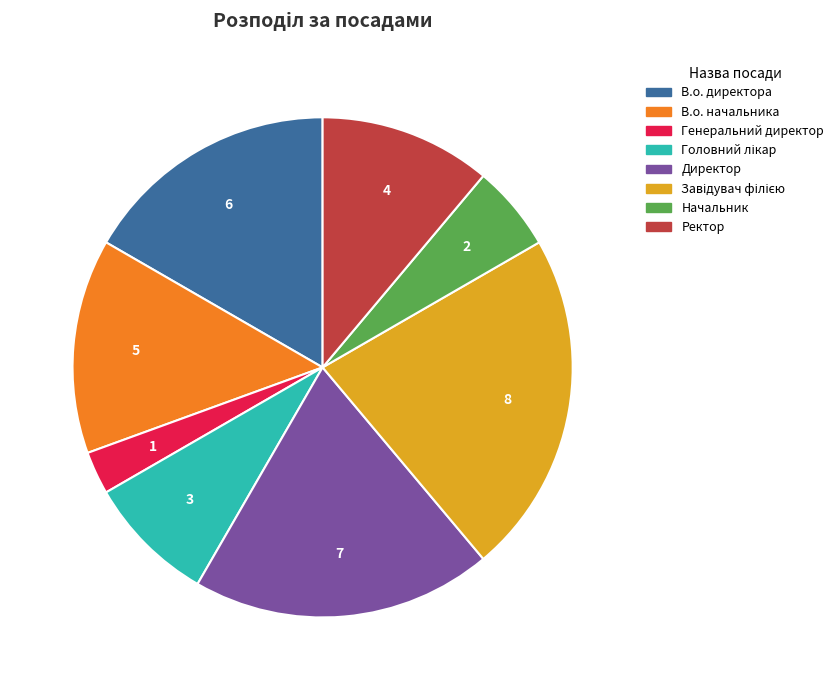

Is the sum of Ректор and Директор greater than half?

No